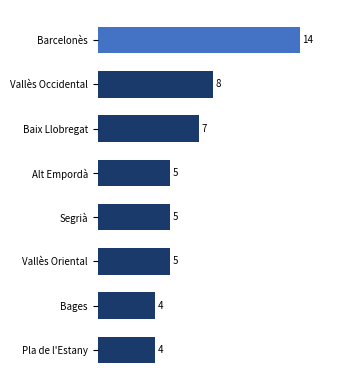

What is the value of the 2nd bar from the top?

8